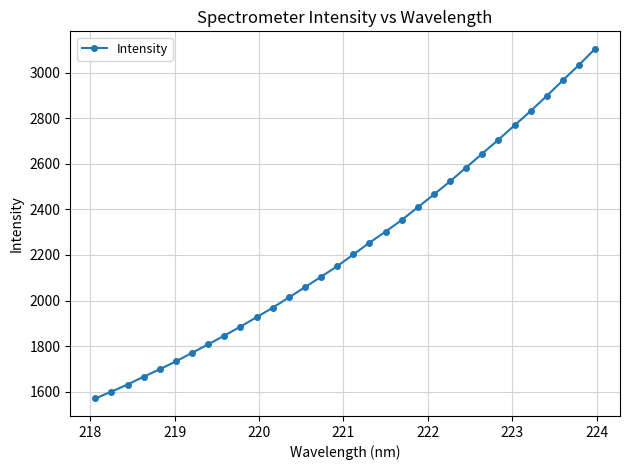

What is the greatest value displayed?

3104.1